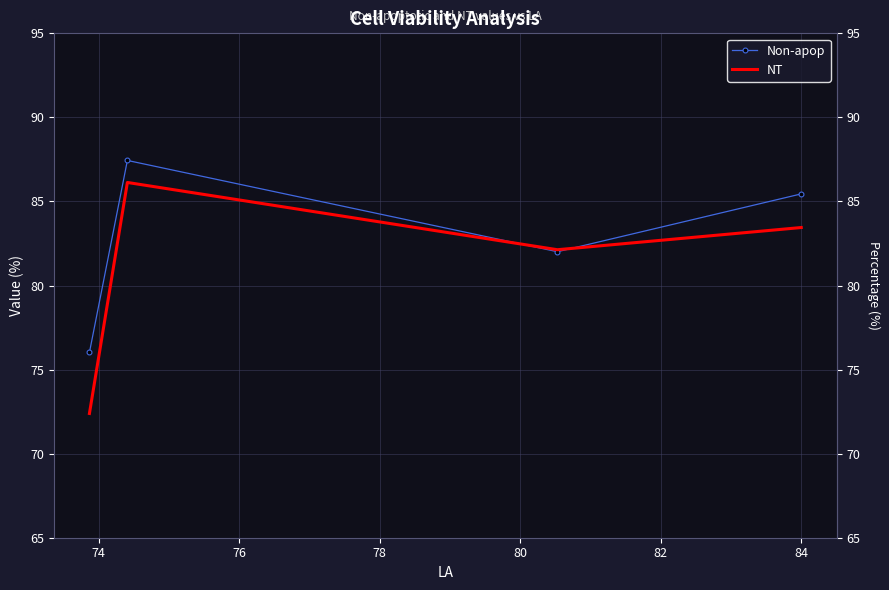

What is the sum of the Non-apop values at 78 and 76?

163.5